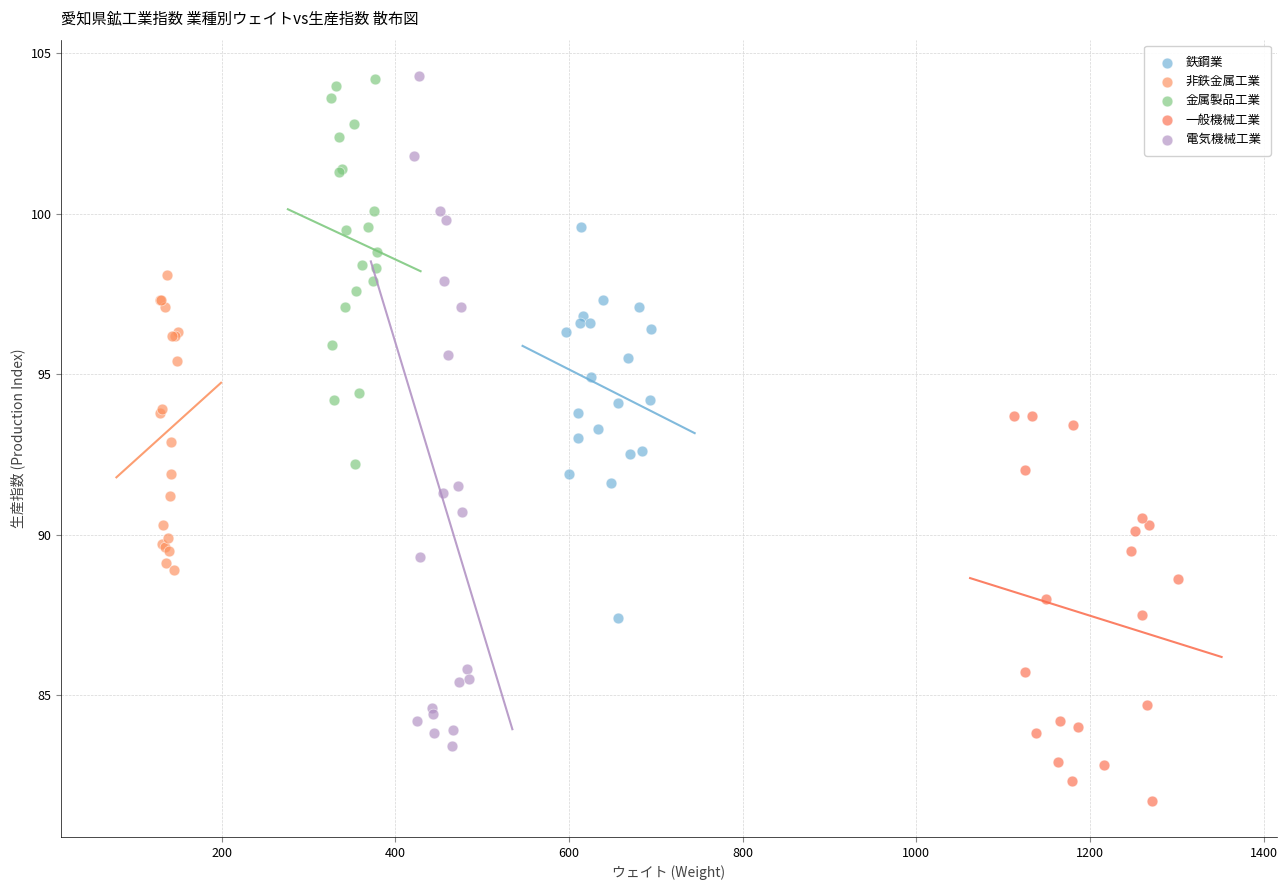

What are all the series names shown in the legend?

鉄鋼業, 非鉄金属工業, 金属製品工業, 一般機械工業, 電気機械工業